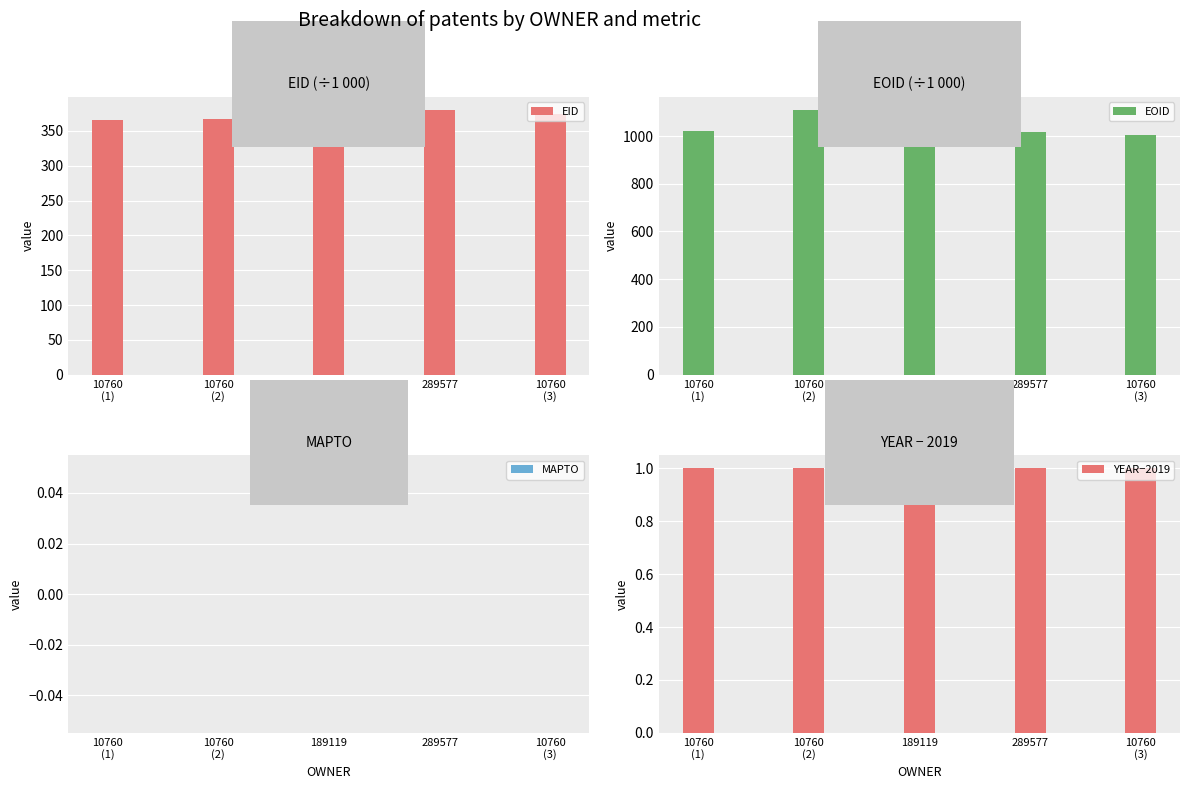

At 10760
(1), list the series in order from largest to smallest.

EOID, EID, YEAR−2019, MAPTO